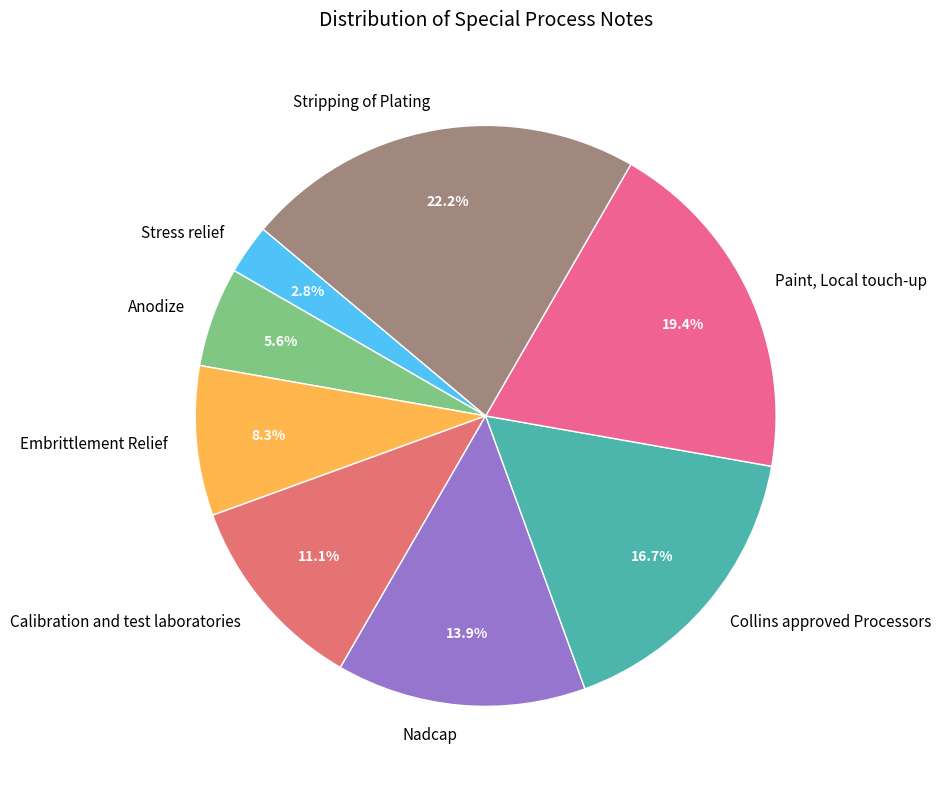

Does Embrittlement Relief account for over 50% of the chart?

No